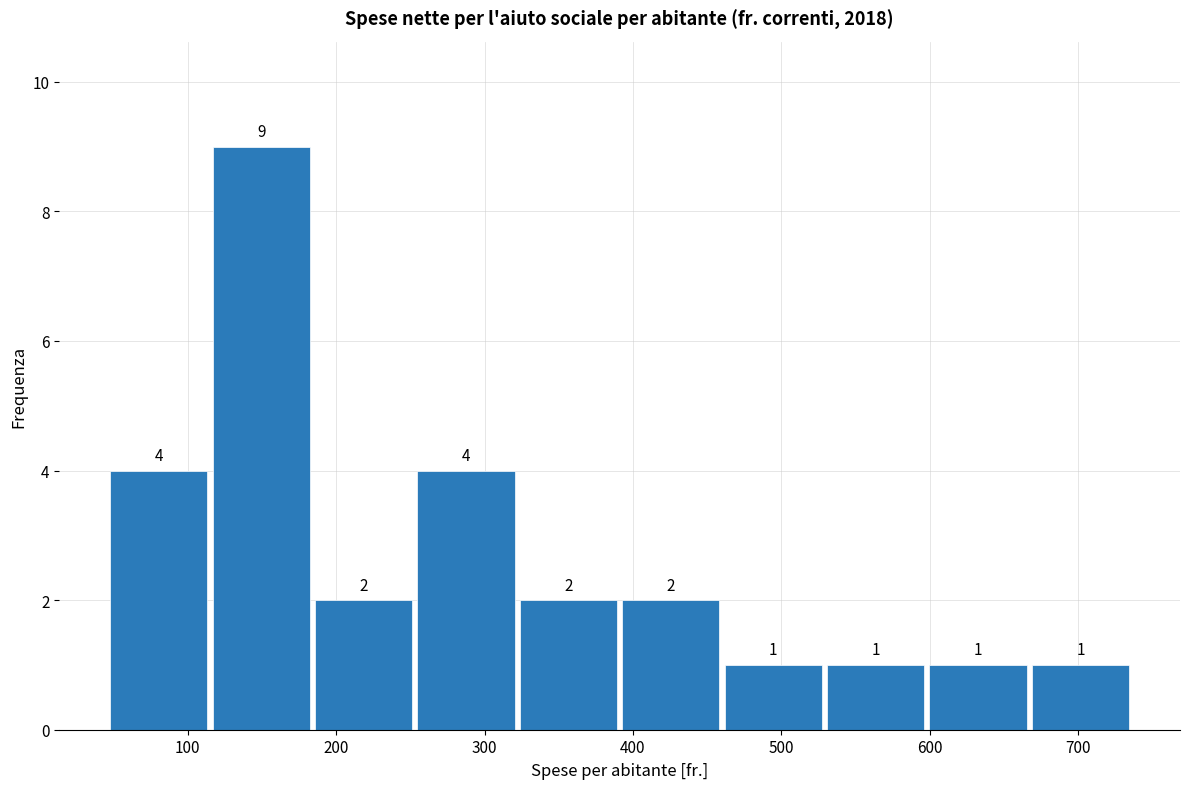

Reading left to right, transcribe this chart: for each bar, give the range it covers on the x-axis and its height. The bar edges are not printed on the chart, so give them approximately, as read against the axis.

46 to 115: 4
115 to 184: 9
184 to 253: 2
253 to 322: 4
322 to 391: 2
391 to 460: 2
460 to 529: 1
529 to 598: 1
598 to 667: 1
667 to 736: 1